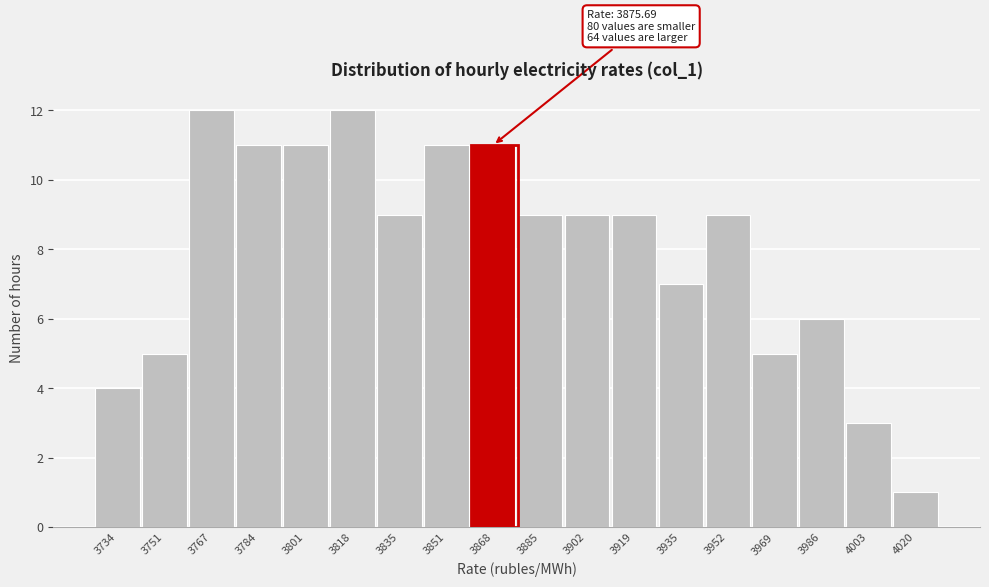

Reading left to right, what are all the values shown in this chart?

4	5	12	11	11	12	9	11	11	9	9	9	7	9	5	6	3	1